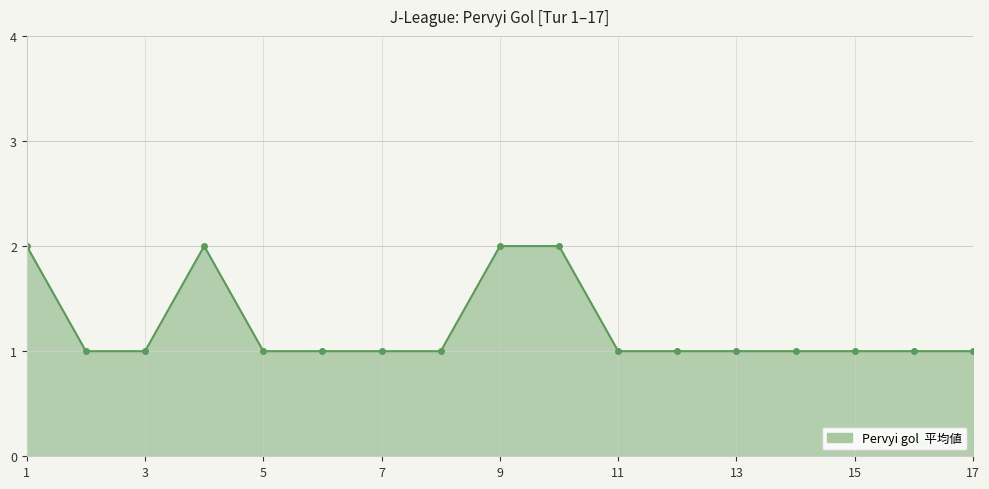

What is the sum of all values?

21